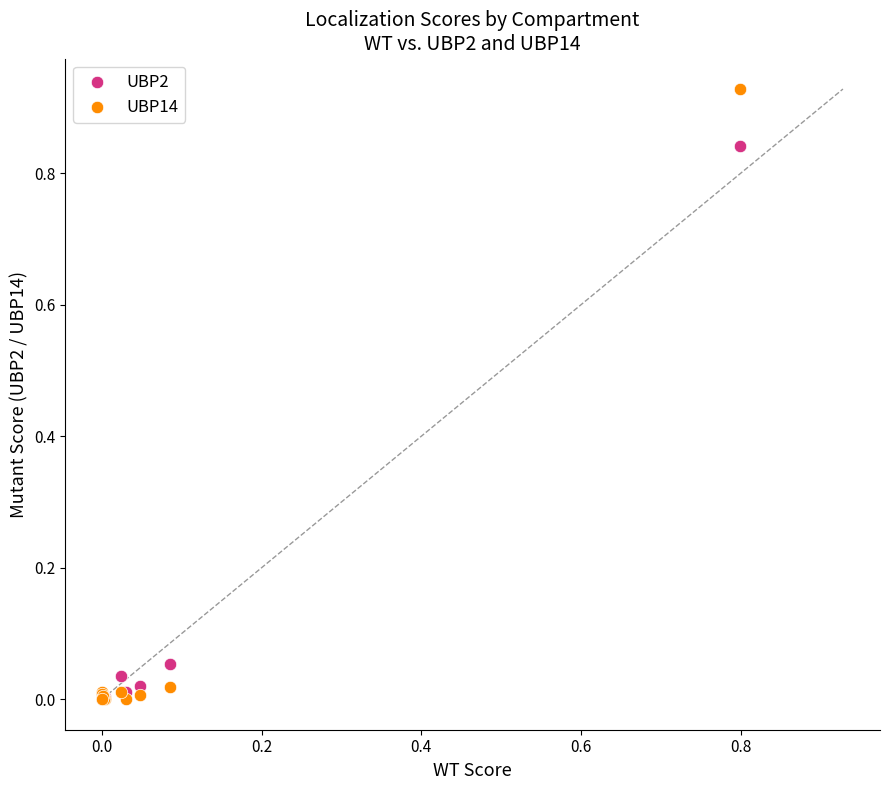

What are all the series names shown in the legend?

UBP2, UBP14